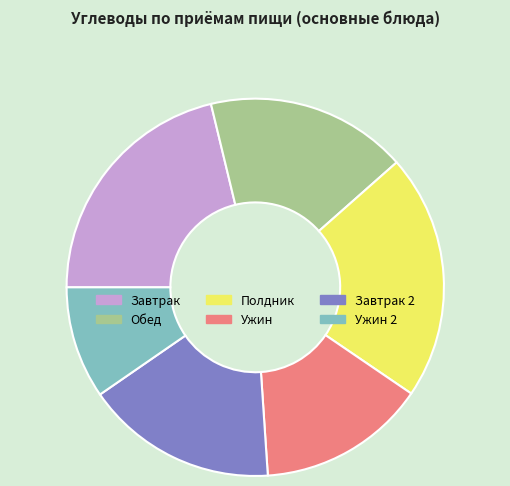

True or false: Полдник accounts for 29% of the total.

False